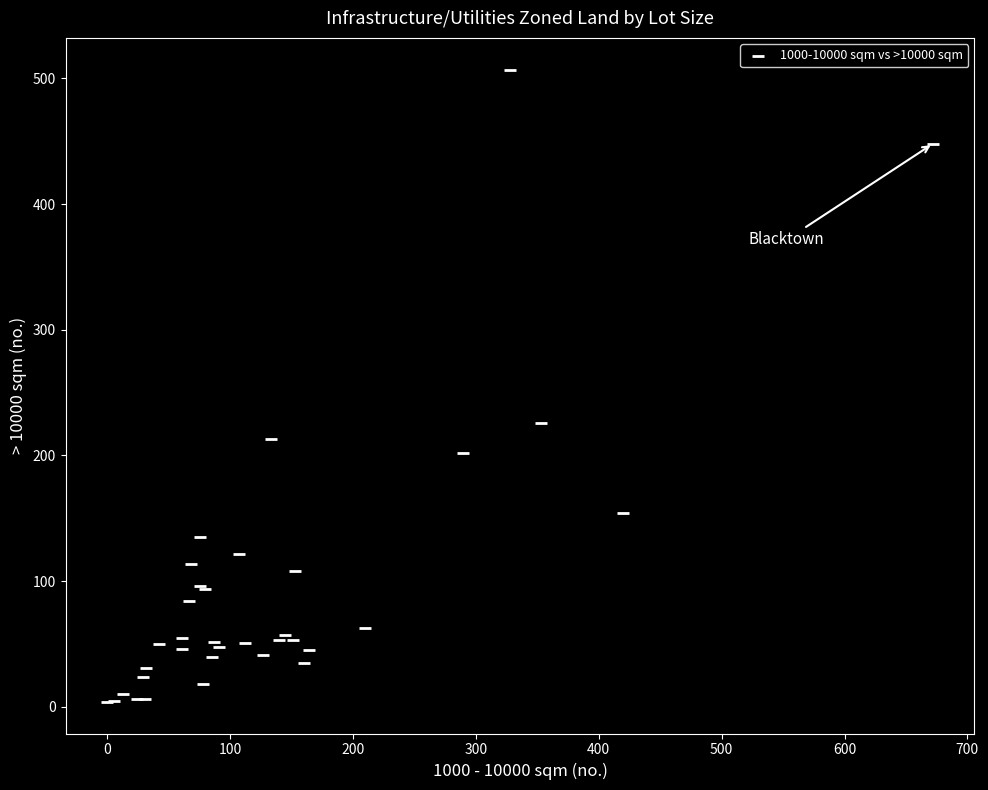

What Y value in the scatter plot is closest to 255?

226